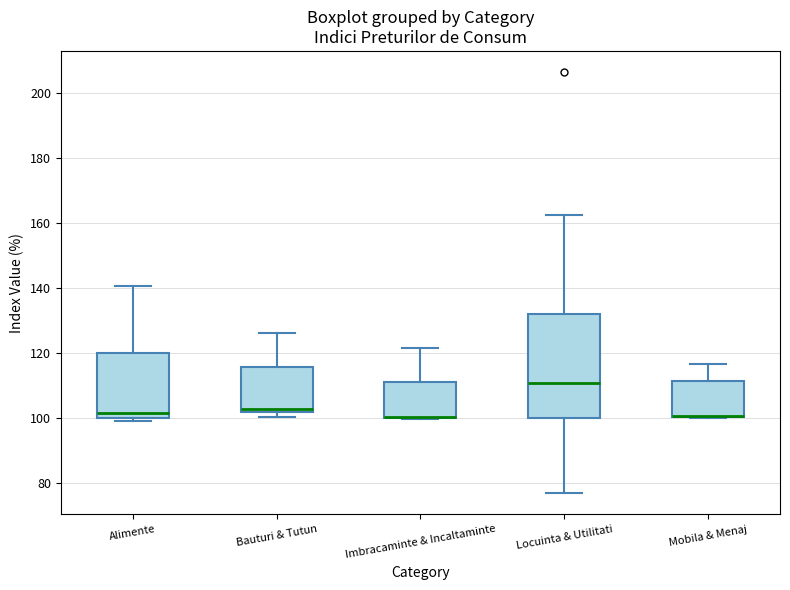

Reading left to right, read every box against the y-axis: the position of its median line, the range the box covers, and the ends of its whiskers. The values are not printed on the chart, so give them approximately, as read against the axis.

Alimente: median 102, box 100 to 120, whiskers 100 (just below the box's lower edge) to 140
Bauturi & Tutun: median 102 (just above the box's lower edge), box 102 to 116, whiskers 100 to 126
Imbracaminte & Incaltaminte: median 100 (drawn on the box's lower edge), box 100 to 112, whiskers 100 to 122
Locuinta & Utilitati: median 110, box 100 to 132, whiskers 76 to 162
Mobila & Menaj: median 100 (drawn on the box's lower edge), box 100 to 112, whiskers 100 to 116